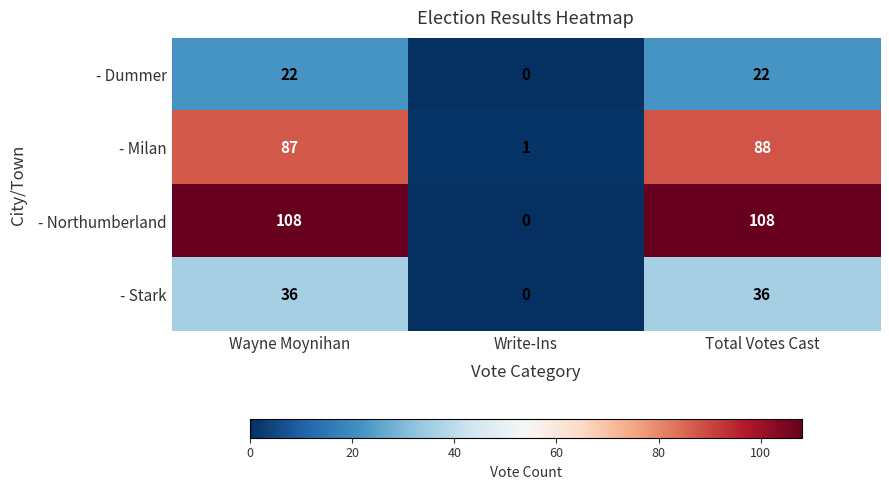

Is it true that - Milan equals 87 at Wayne Moynihan?

True